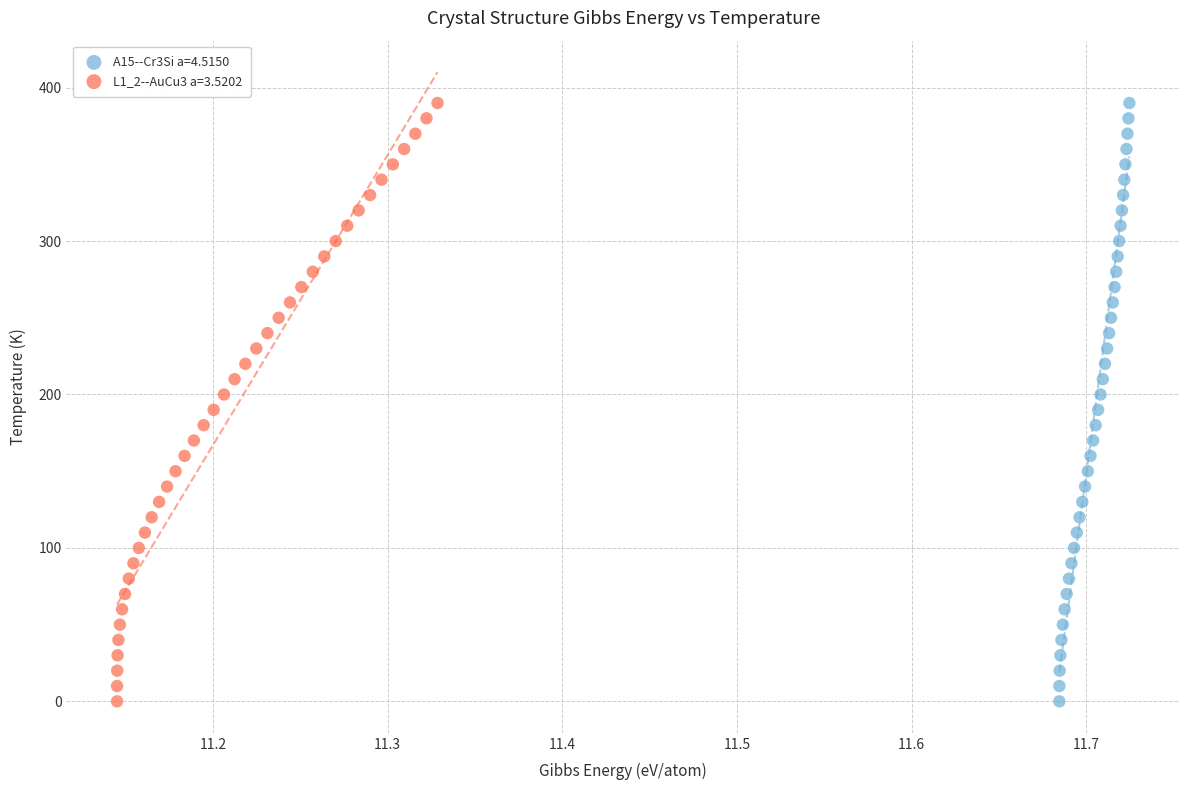

What are all the series names shown in the legend?

A15--Cr3Si a=4.5150, L1_2--AuCu3 a=3.5202